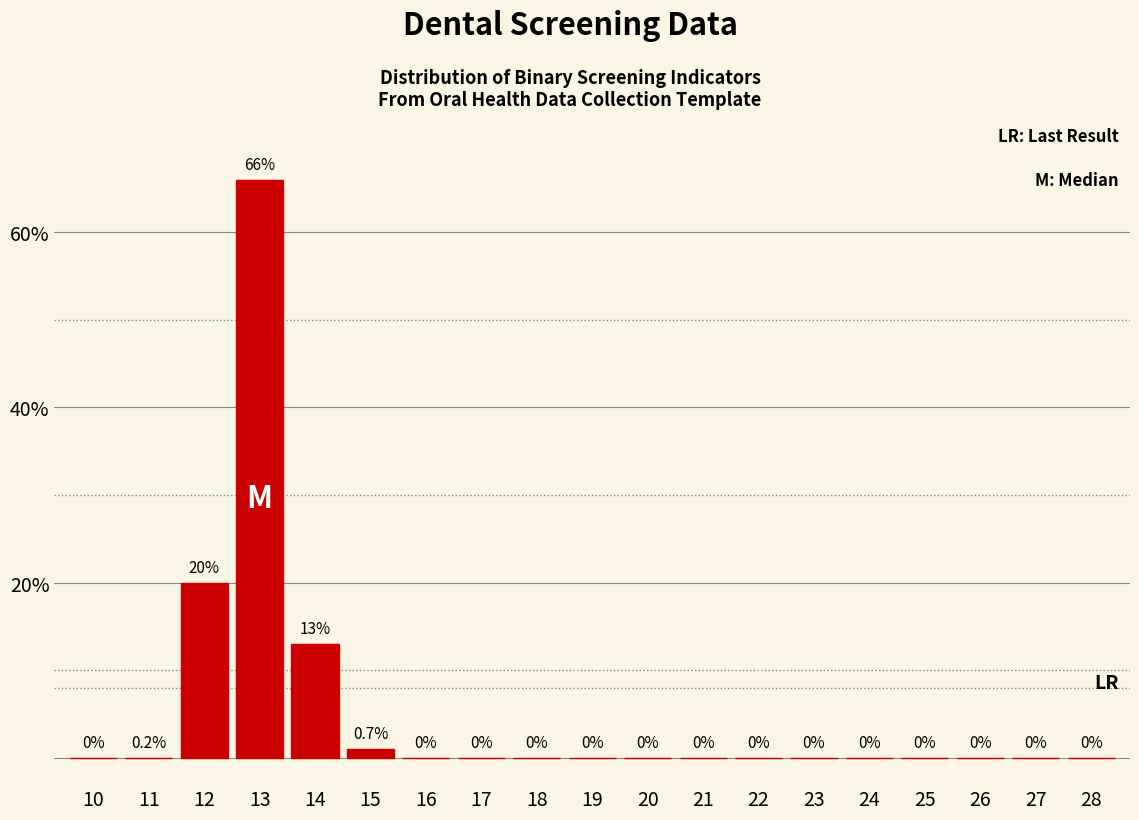

Reading left to right, list all the values displayed in this chart.

10=0	11=0	12=20	13=66	14=13	15=1	16=0	17=0	18=0	19=0	20=0	21=0	22=0	23=0	24=0	25=0	26=0	27=0	28=0